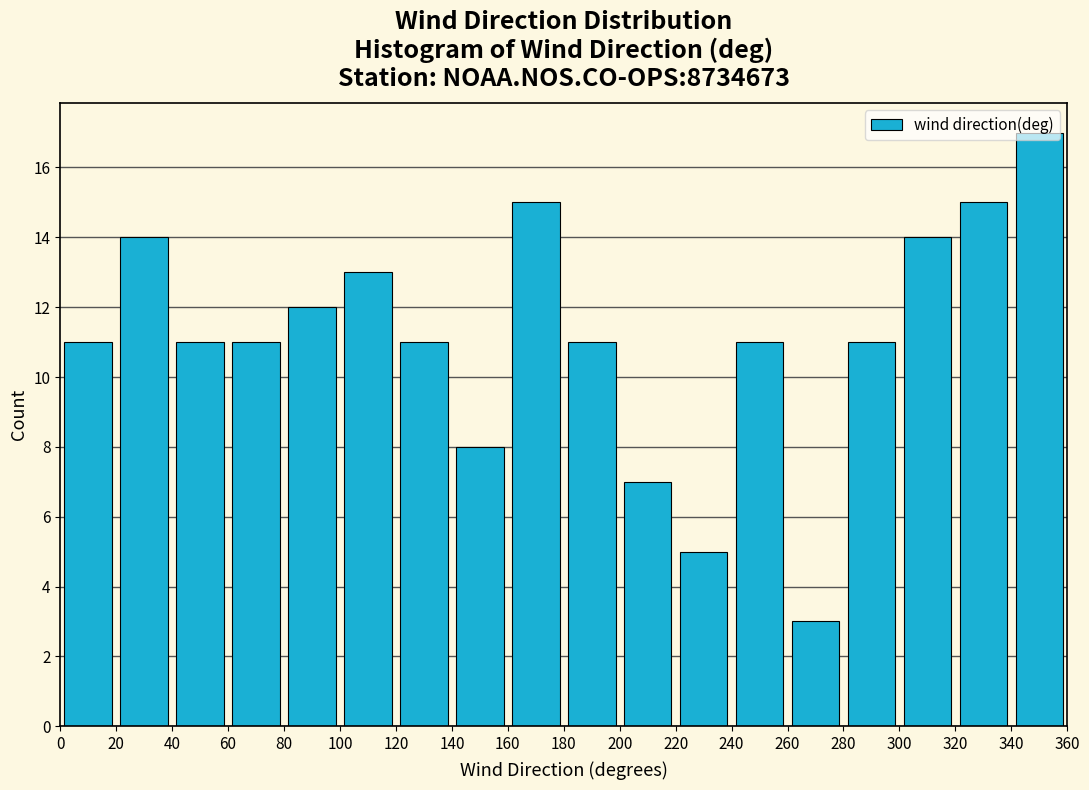

Reading left to right, transcribe this chart: for each bar, give the range it covers on the x-axis and its height. The values are not printed on the chart, so give them approximately, as read against the axis.

0 to 20: 11
20 to 40: 14
40 to 60: 11
60 to 80: 11
80 to 100: 12
100 to 120: 13
120 to 140: 11
140 to 160: 8
160 to 180: 15
180 to 200: 11
200 to 220: 7
220 to 240: 5
240 to 260: 11
260 to 280: 3
280 to 300: 11
300 to 320: 14
320 to 340: 15
340 to 360: 17